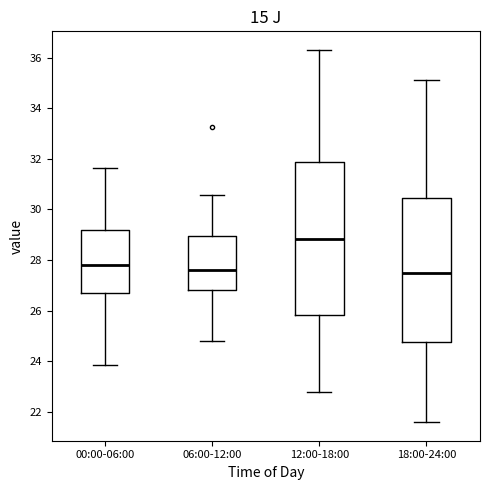

Which box is the tallest, from its lower edge to its upper edge?

12:00-18:00